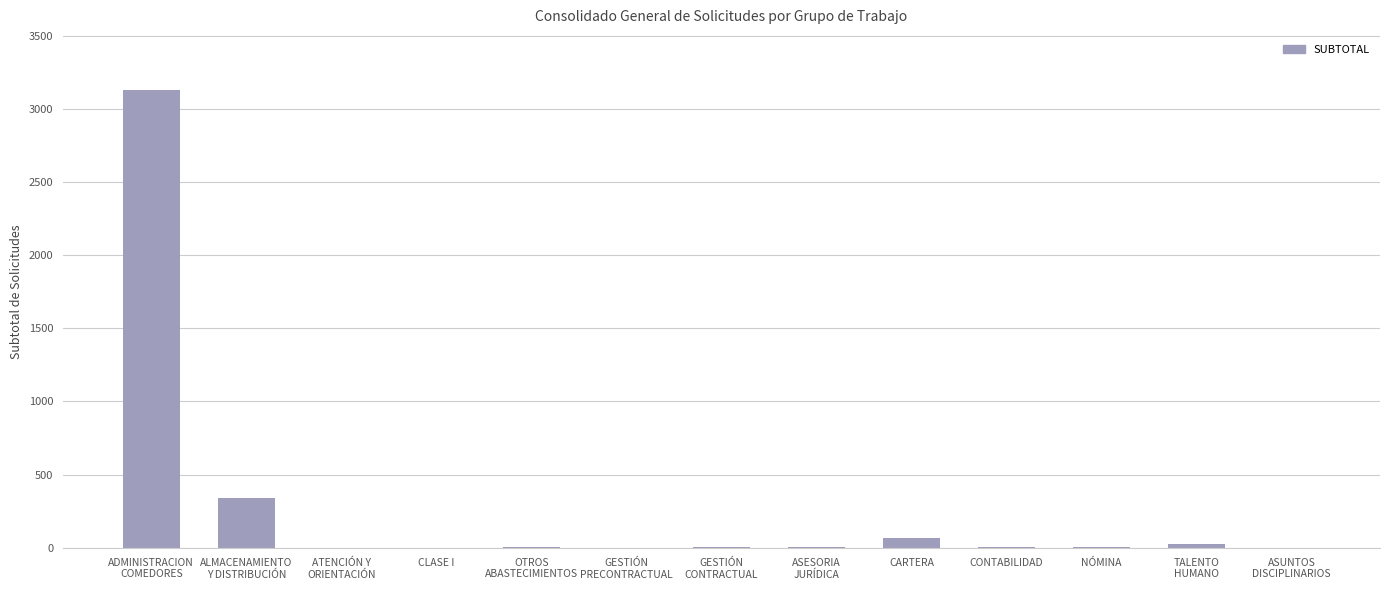

What is the maximum value shown in the chart?

3129